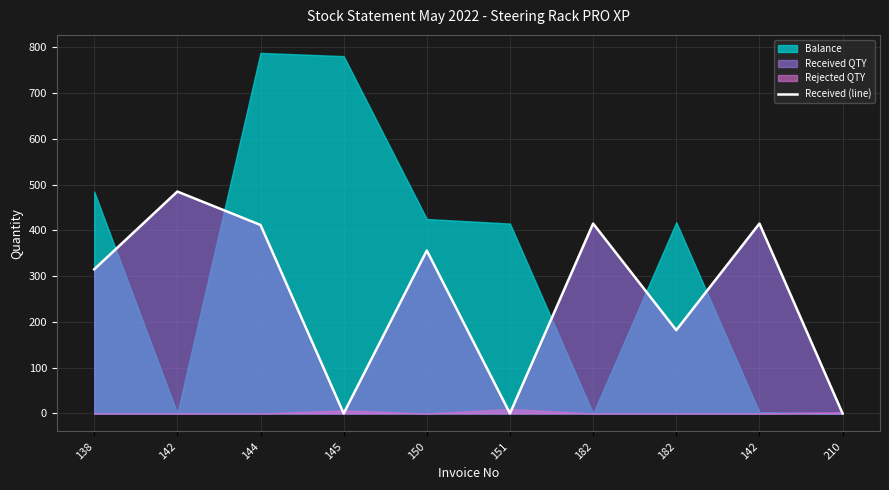

Where does the data first go above 356?

142